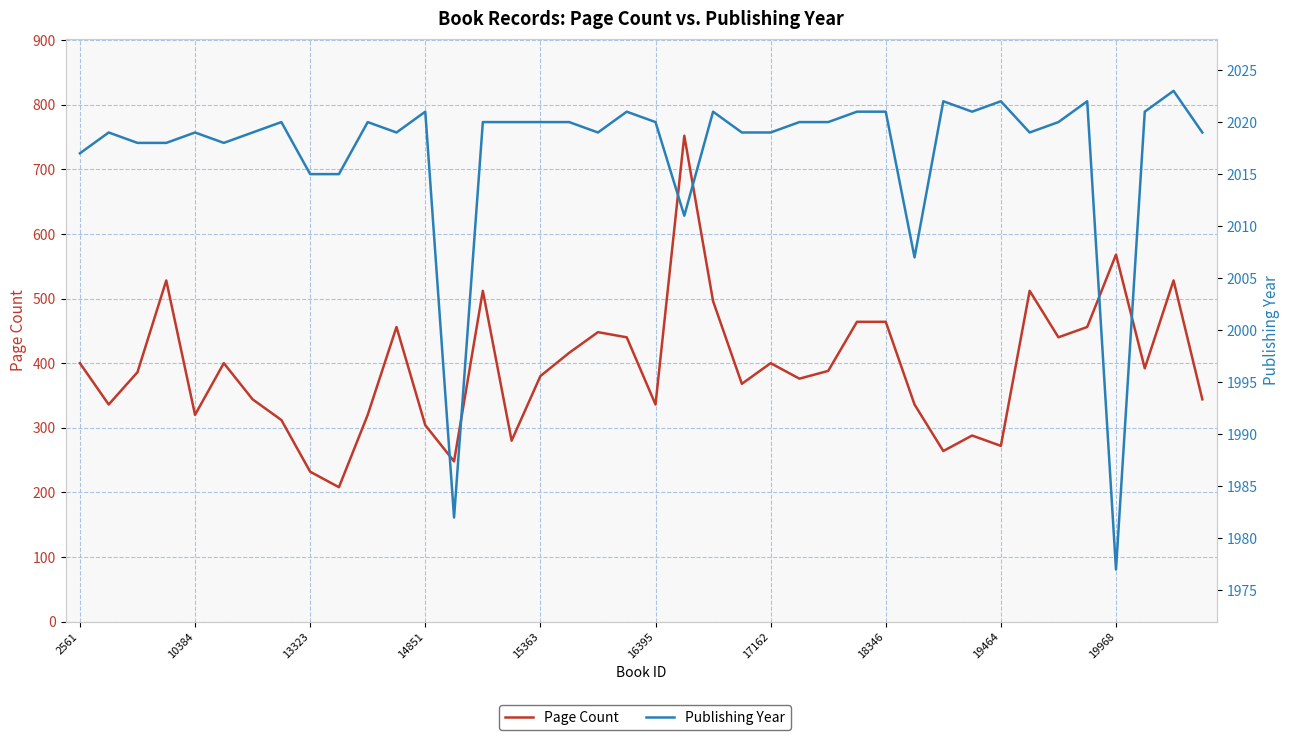

Does the chart display data point markers on the line(s)?

No